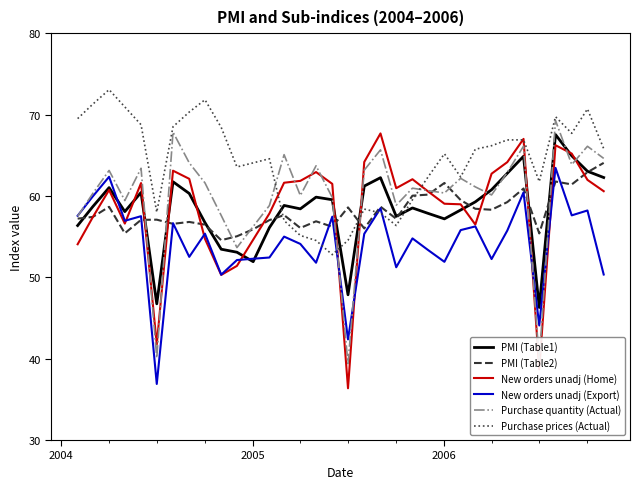

What is the maximum value shown in the chart?

73.1